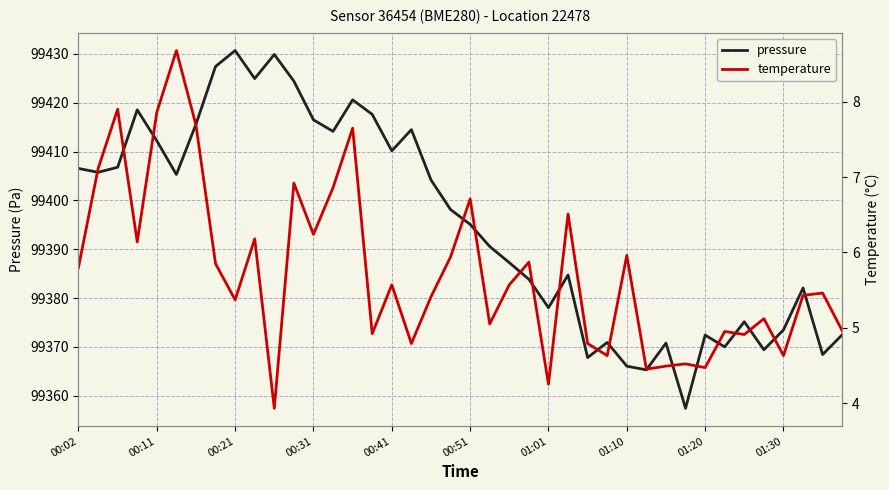

In temperature, how many points are lower than both neighbors (excluding endpoints)?

13